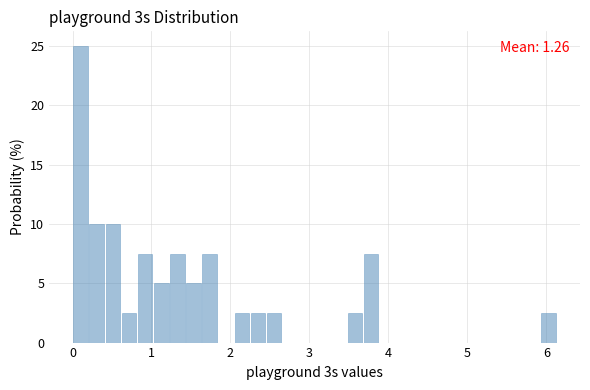

Around what value on the x-axis is the tallest bar? Give the approximate position of its centre, as read against the axis.

0.1